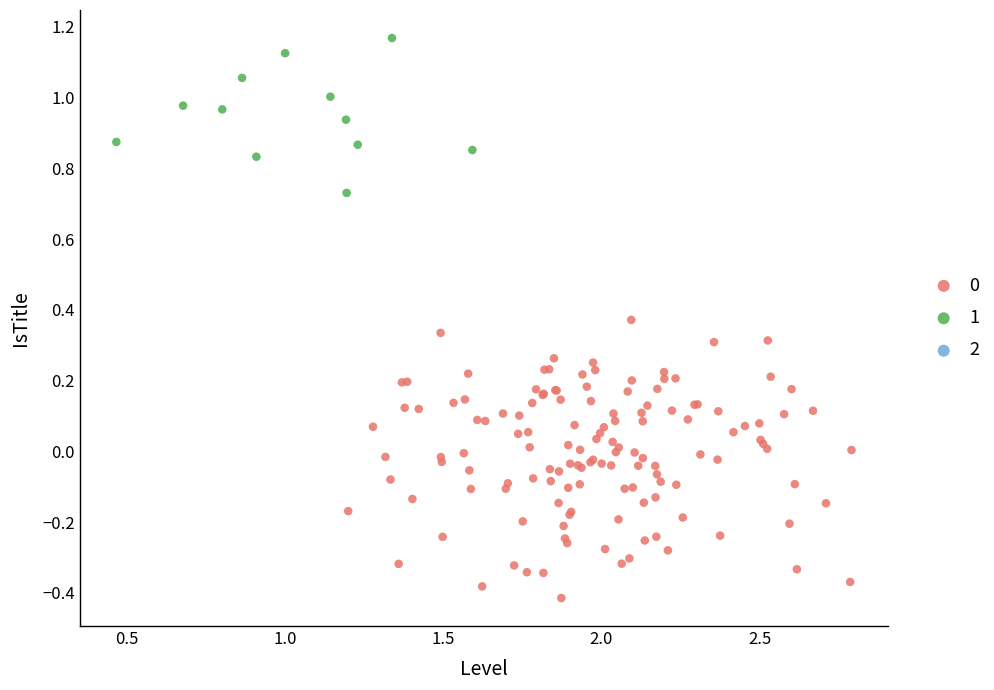

Which series reaches the maximum Y coordinate?

1